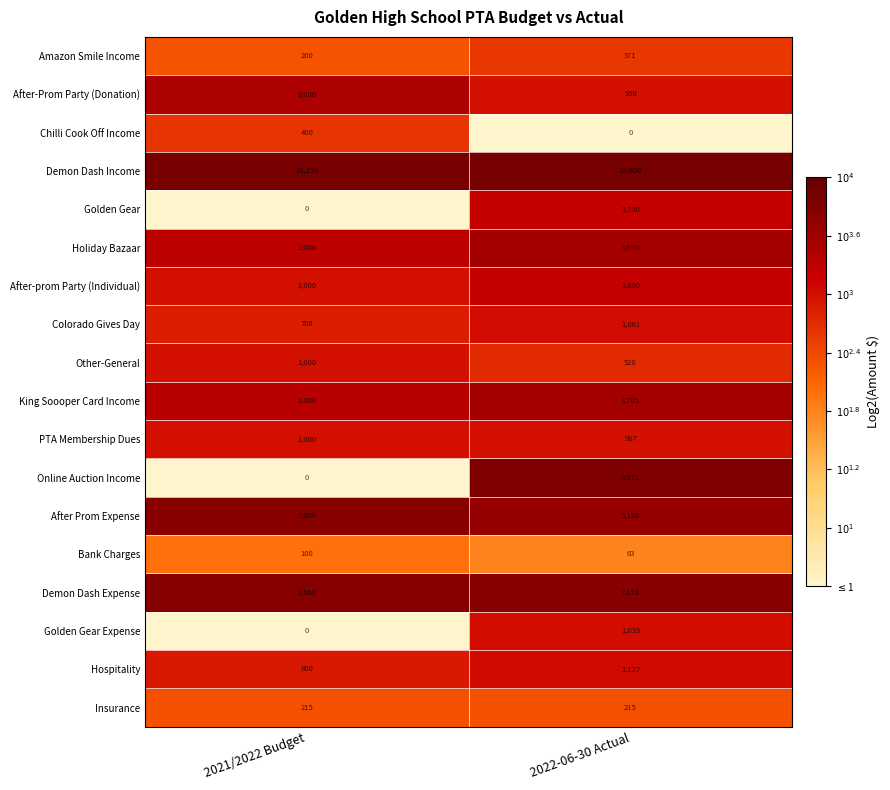

The value of Insurance at 2022-06-30 Actual is 215. True or false?

True